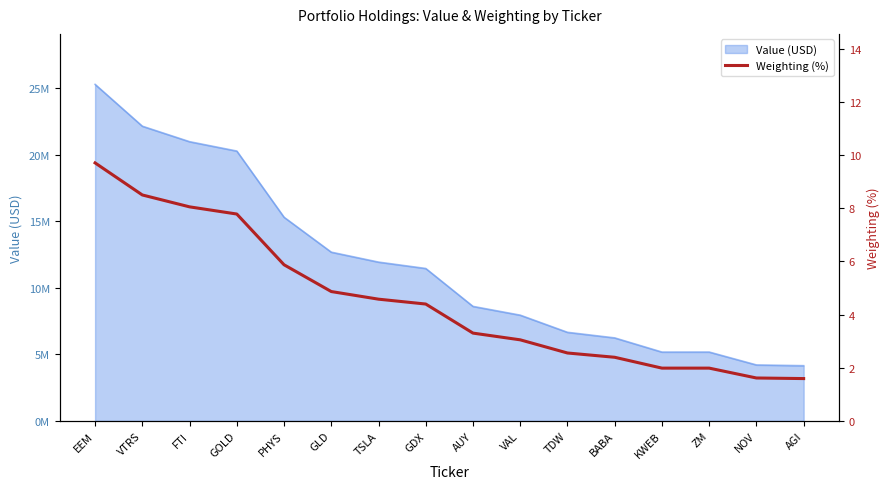

At which label is the value closest to 5?

GLD